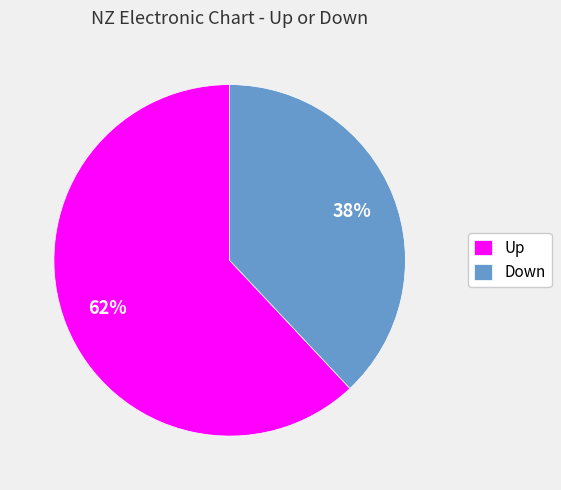

To the nearest percent, what is the average slice percentage?

50%